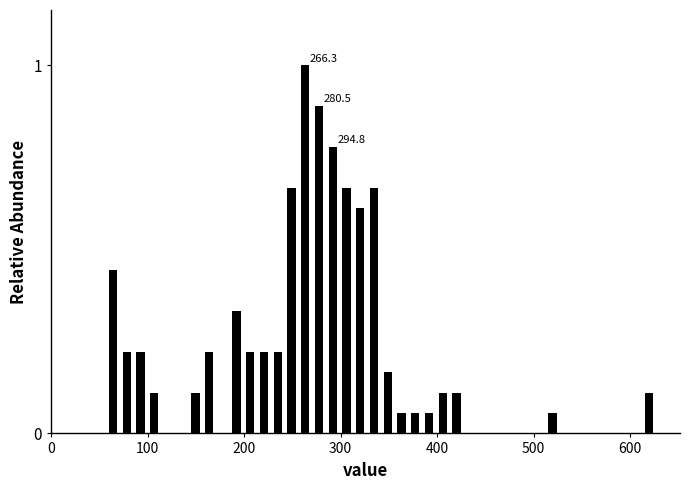

Around what value on the x-axis is the tallest bar? Give the approximate position of its centre, as read against the axis.

260